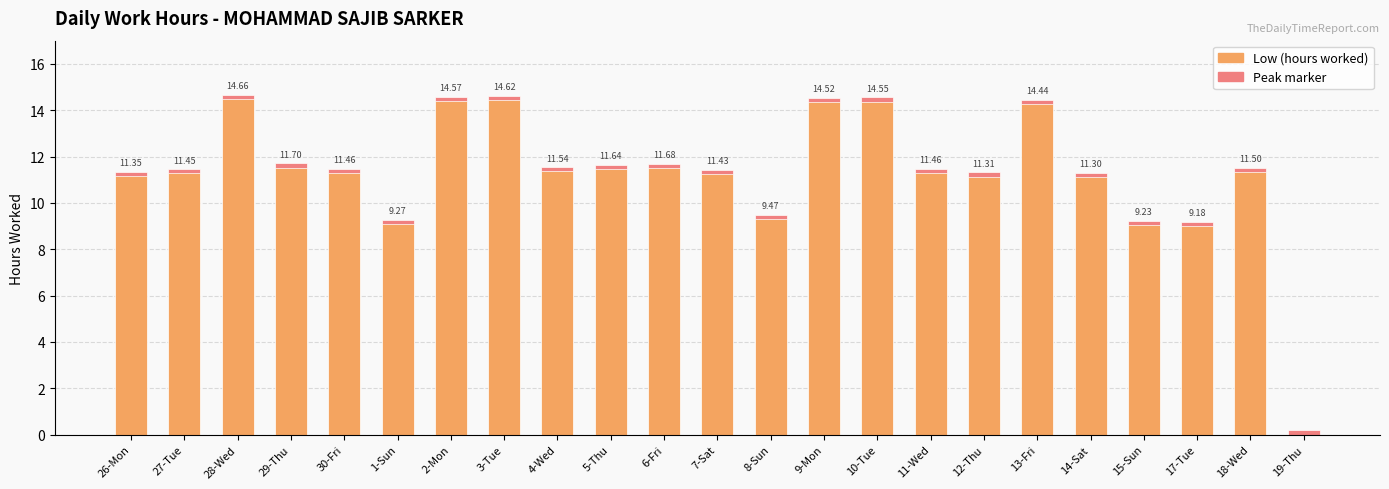

Rank the series by their average value, from highest to lowest.

Low (hours worked), Peak marker